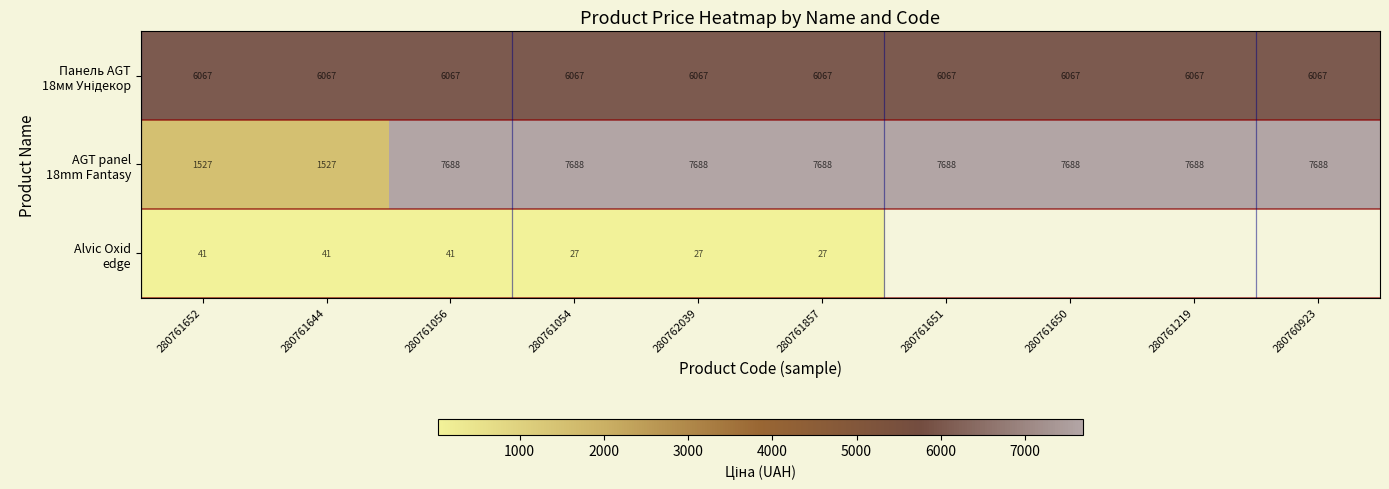

Which has a higher value, 280761651 or 280761650?

280761651